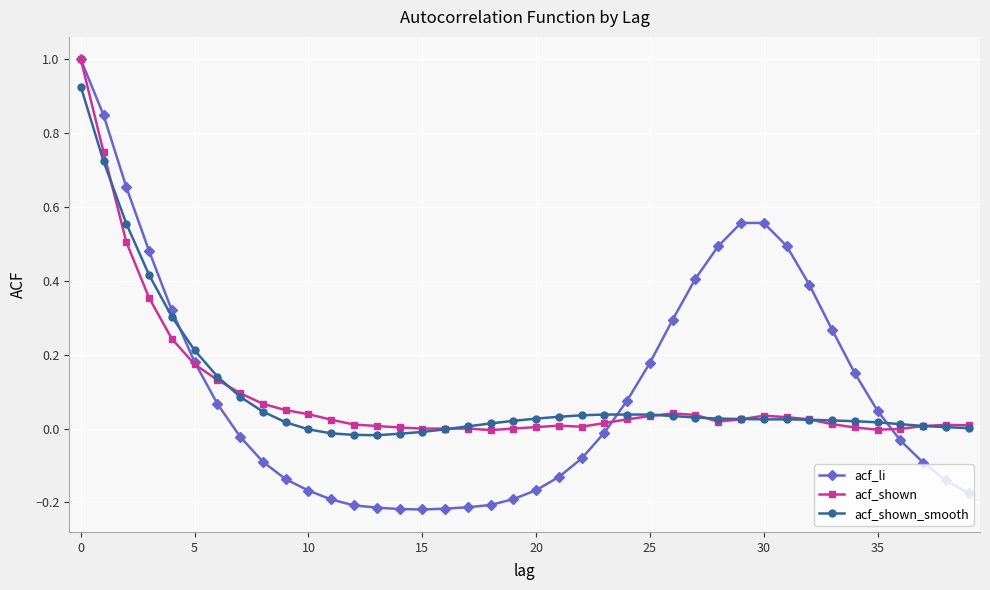

True or false: acf_shown has more than 2 interior local peaks.

True